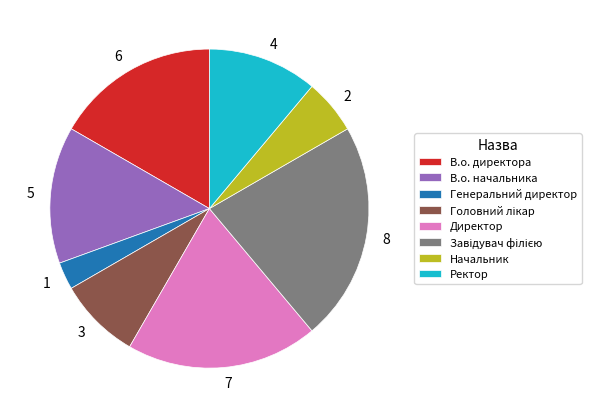

Is the sum of 1 and 6 greater than half?

No